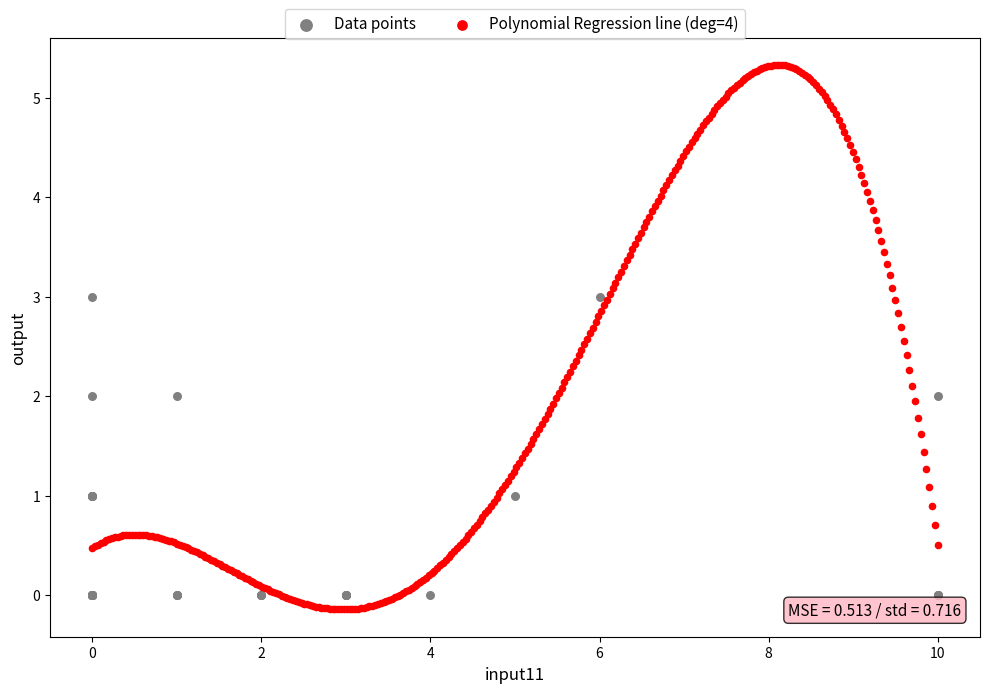

Which series contains the highest Y value?

Polynomial Regression line (deg=4)